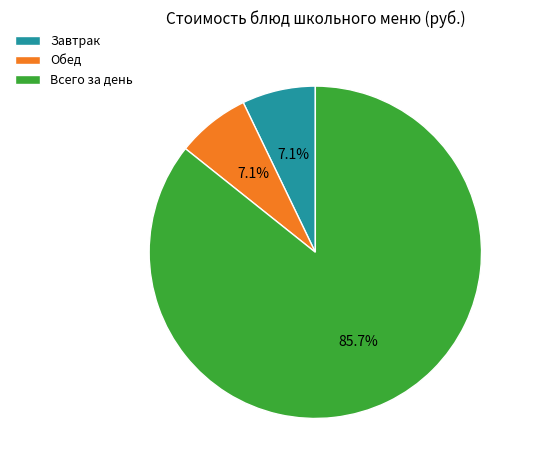

Is the sum of Всего за день and Обед greater than half?

Yes